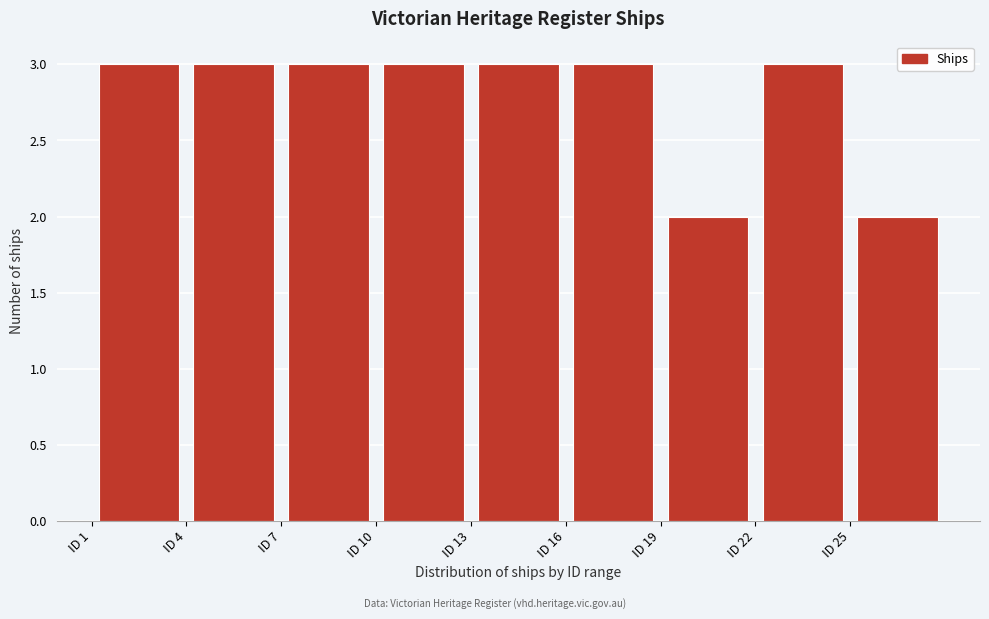

What is the height of the bar covering 7 to 10 on the x-axis? The values are not printed on the chart, so give them approximately, as read against the axis.

3